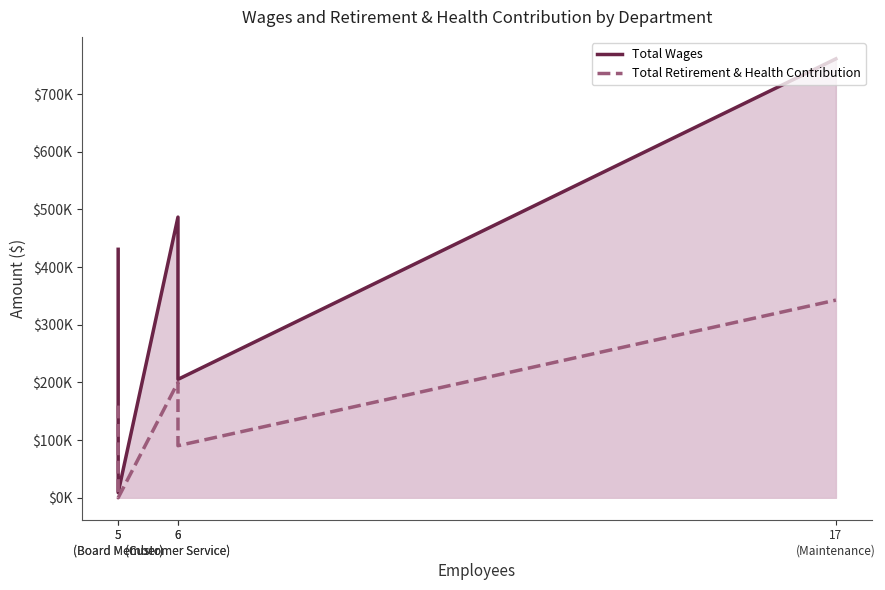

Where is Total Retirement & Health Contribution nearest to the value 171400?

5
(Board Member)